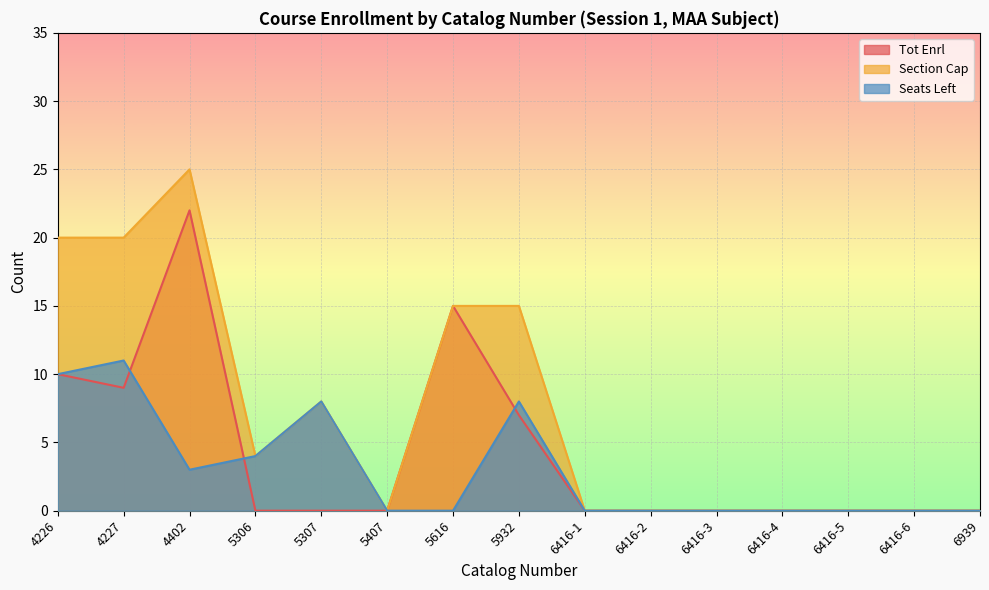

At how many categories does at least one series exceed 14?

5